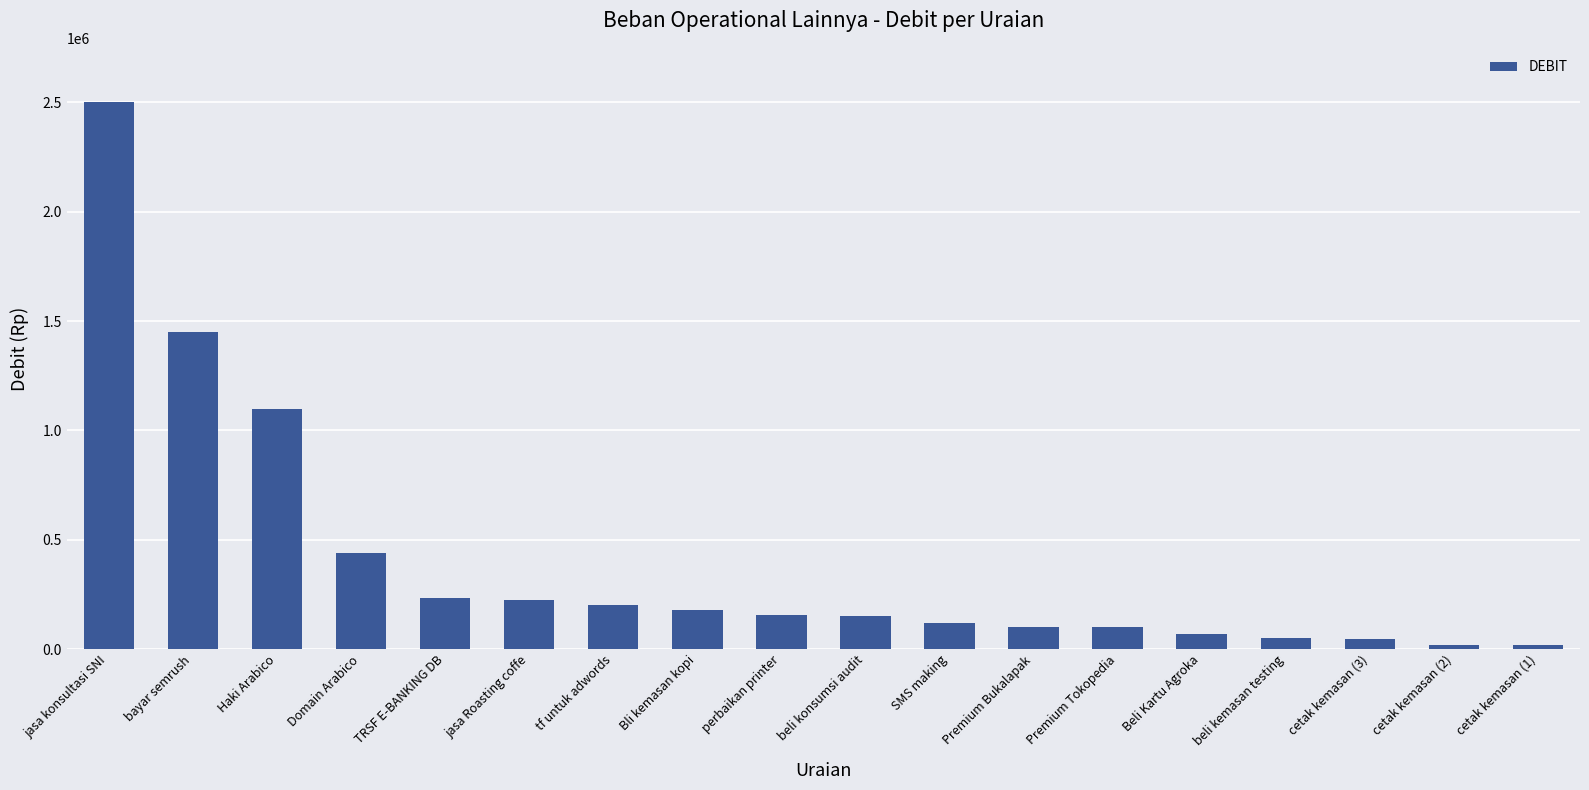

What is the sum of the values at Domain Arabico and cetak kemasan (1)?

457800